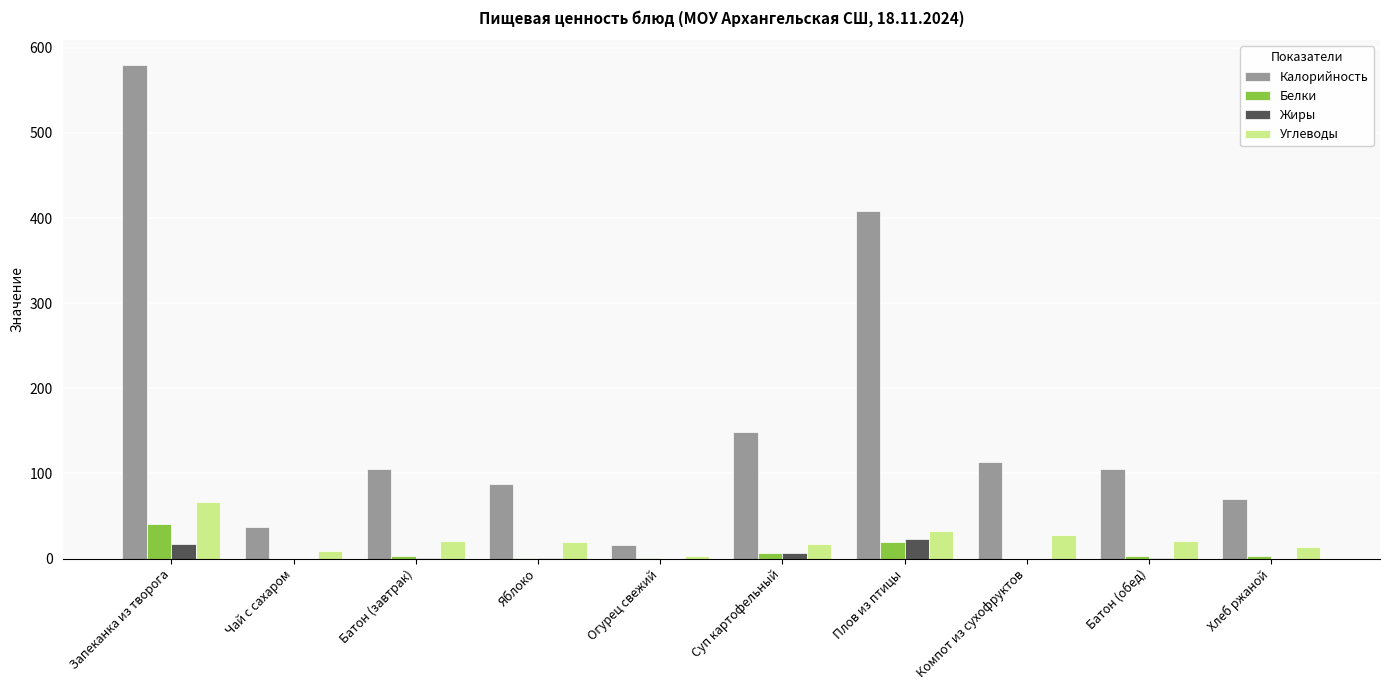

At which category is the sum across all series the highest?

Запеканка из творога